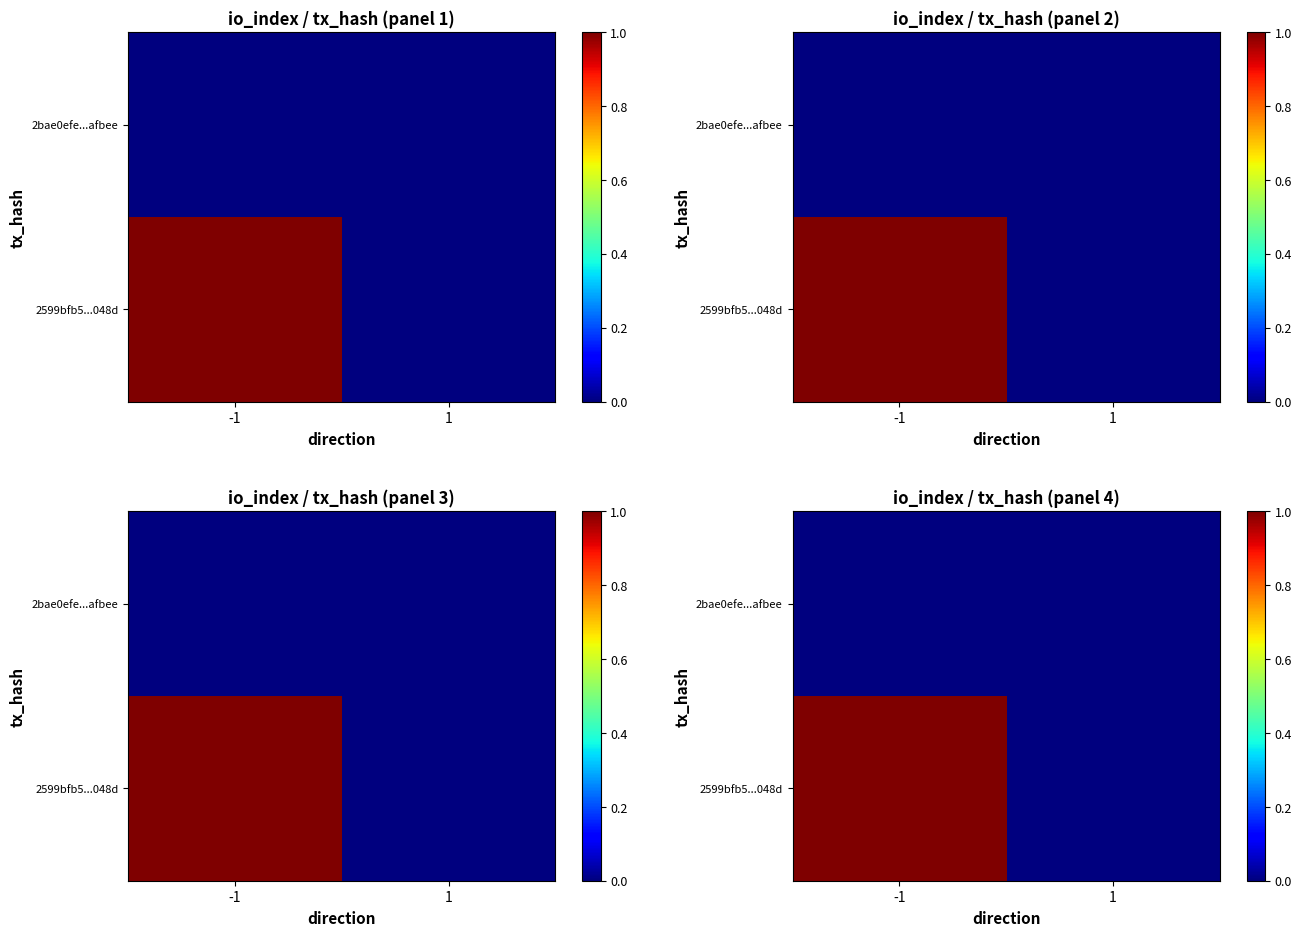

Rank the series at 1 from lowest to highest value.

2599bfb5...048d, 2bae0efe...afbee